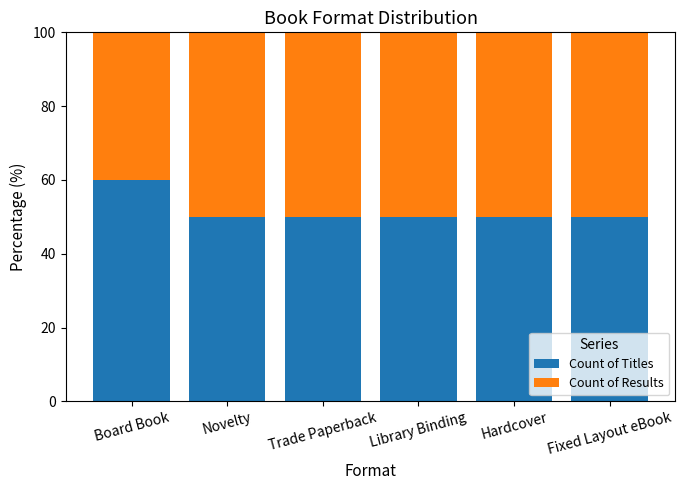

What are all the series names shown in the legend?

Count of Titles, Count of Results